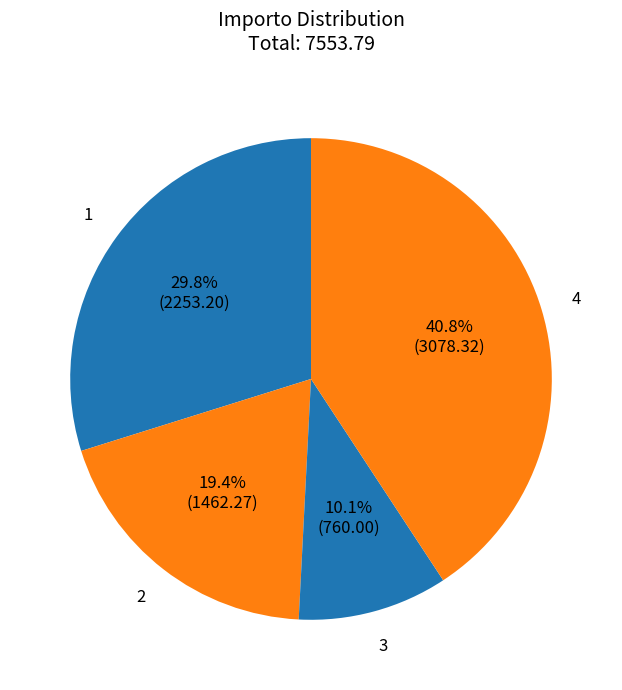

Is 3 the majority of the pie?

No